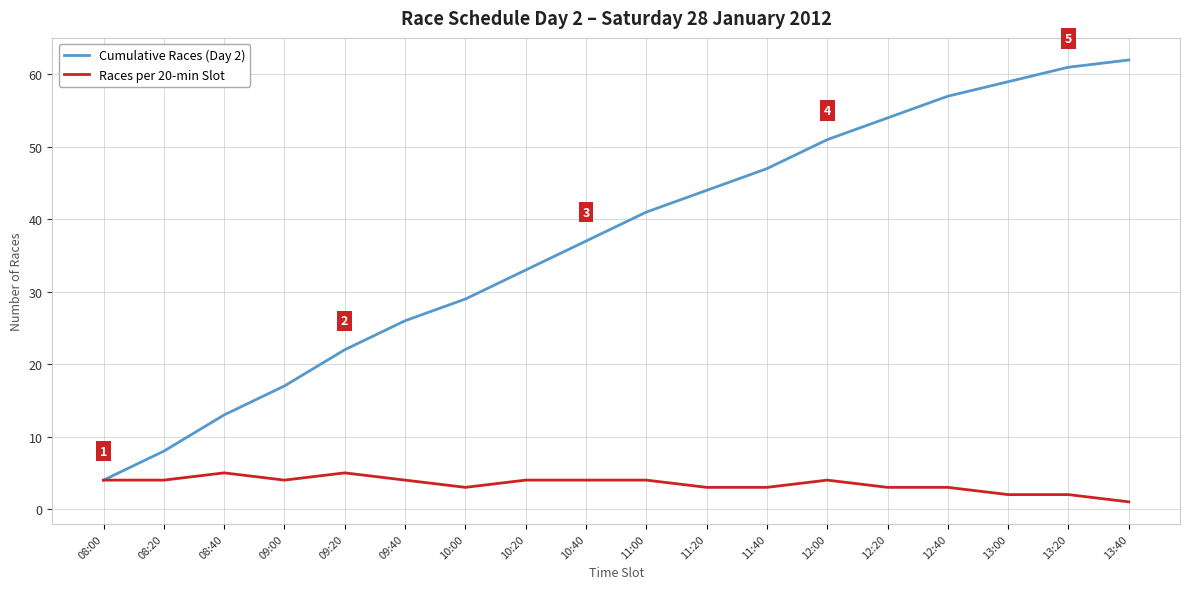

What is the minimum value for Cumulative Races (Day 2)?

4